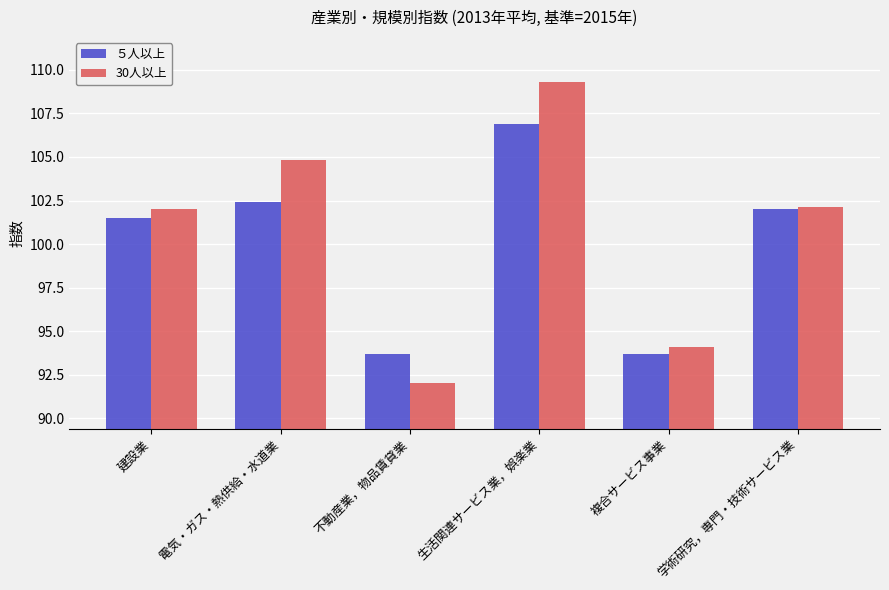

The value of ５人以上 at 電気・ガス・熱供給・水道業 is 166.5. True or false?

False